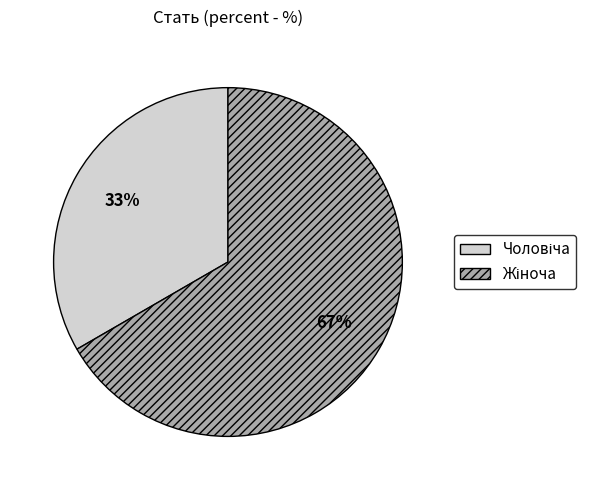

Is there a majority slice in this chart?

Yes